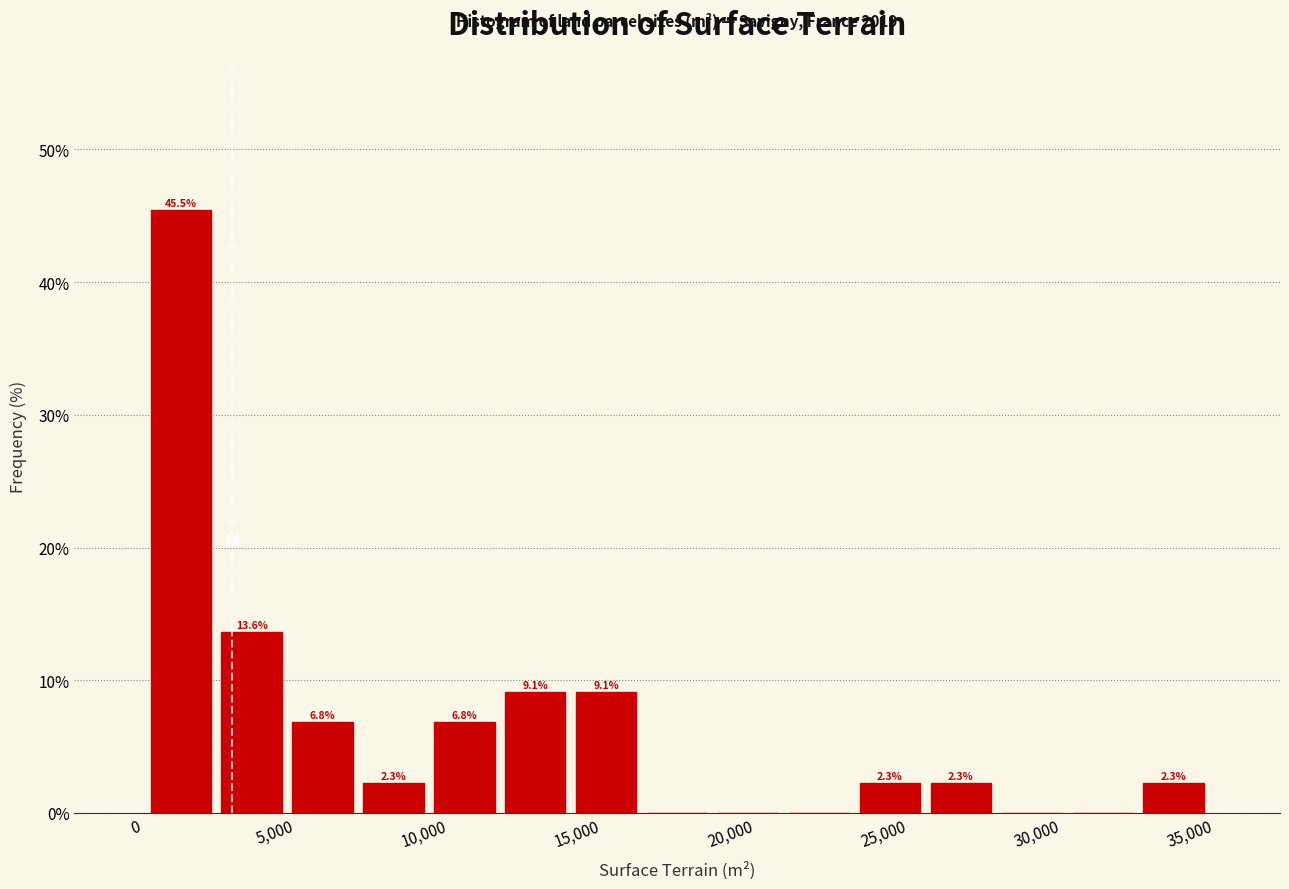

Which range on the x-axis has the tallest bar?

0 to 2500